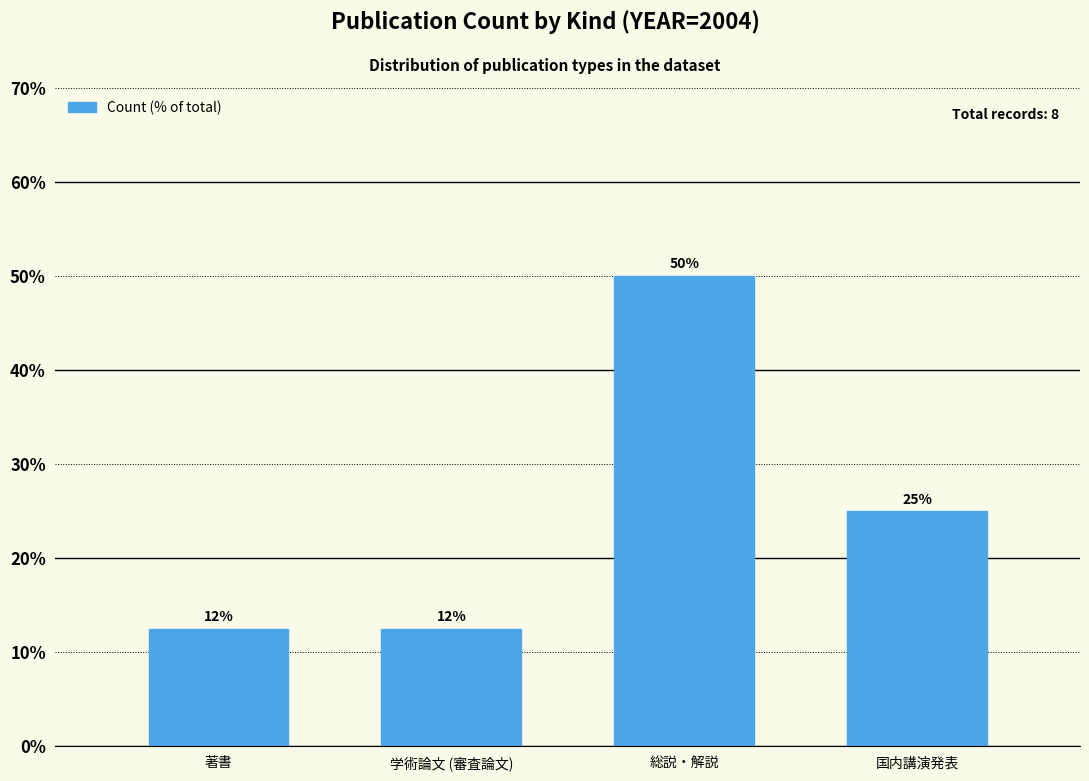

What is the difference between the second highest and second lowest values?

12.5